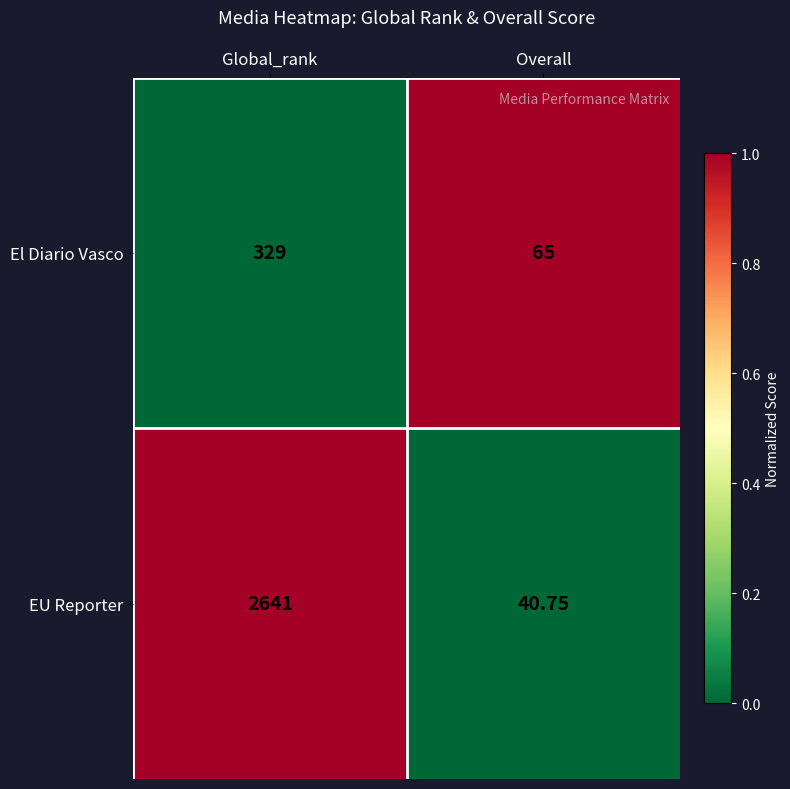

Count the number of categories in the chart.

2